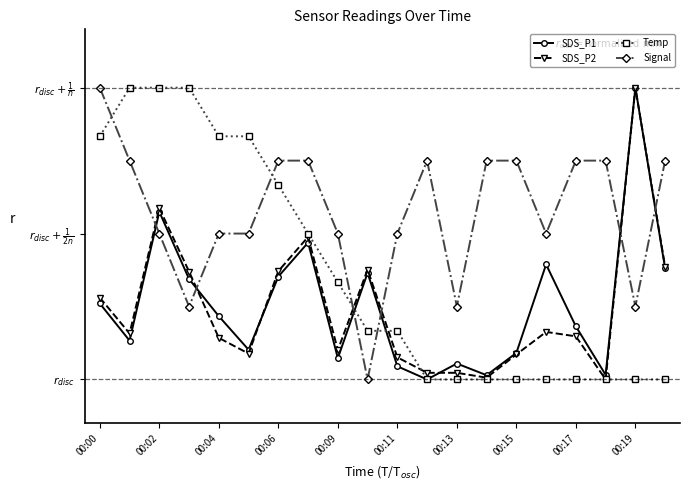

After their last crossing, which series has the higher values: SDS_P1 or Signal?

Signal